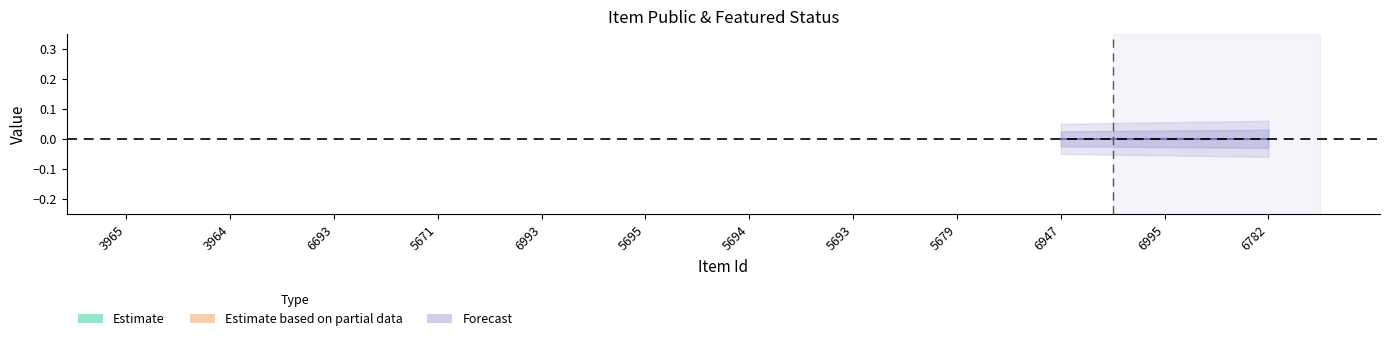

List the labels in order of featured value, largest first.

3965, 3964, 6693, 5671, 6993, 5695, 5694, 5693, 5679, 6947, 6995, 6782